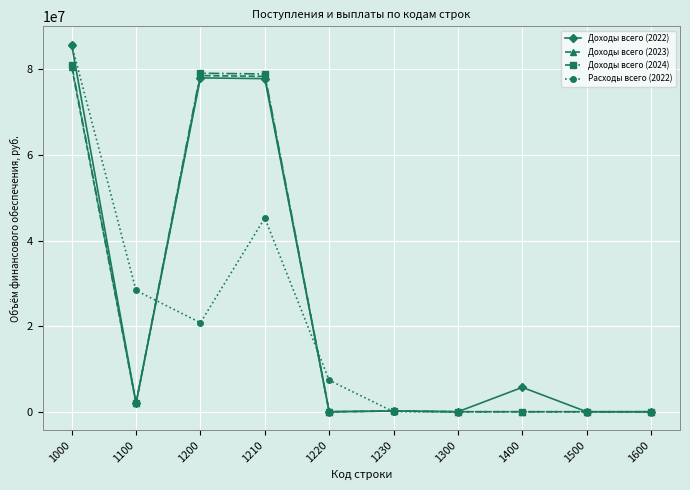

Which series changed the most between 1200 and 1400?

Доходы всего (2024)